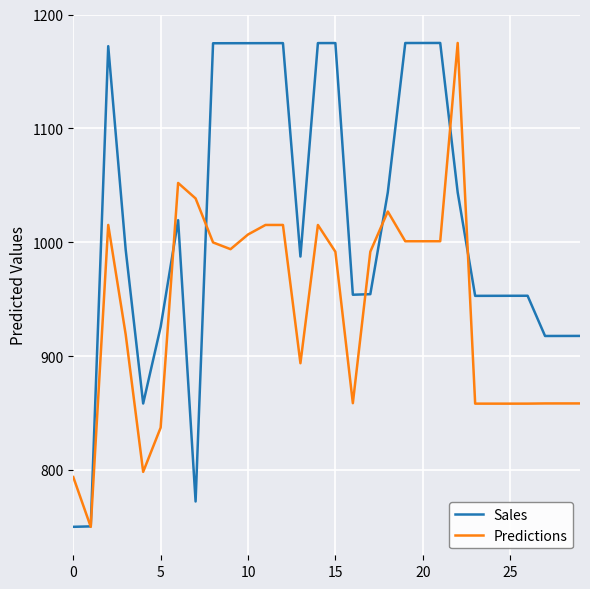

At how many categories does at least one series exceed 1128?

12